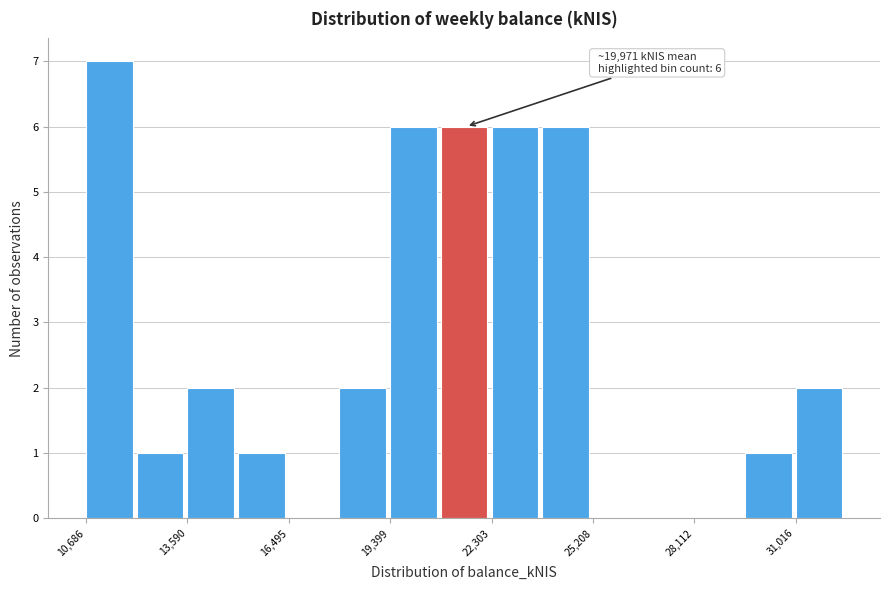

Read against the x-axis, roughly where is the centre of the tallest bar?

11500